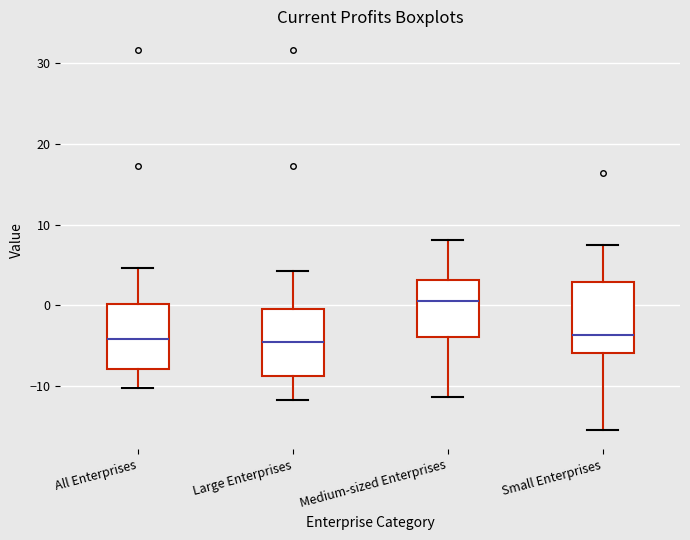

Reading left to right, transcribe this box plot: for each box, give where its median line is, the range the box spans, and where its two whiskers end, as read against the y-axis. The values are not printed on the chart, so give them approximately, as read against the axis.

All Enterprises: median -4, box -8 to 0, whiskers -10 to 5
Large Enterprises: median -5, box -9 to 0, whiskers -12 to 4
Medium-sized Enterprises: median 1, box -4 to 3, whiskers -11 to 8
Small Enterprises: median -4, box -6 to 3, whiskers -15 to 8